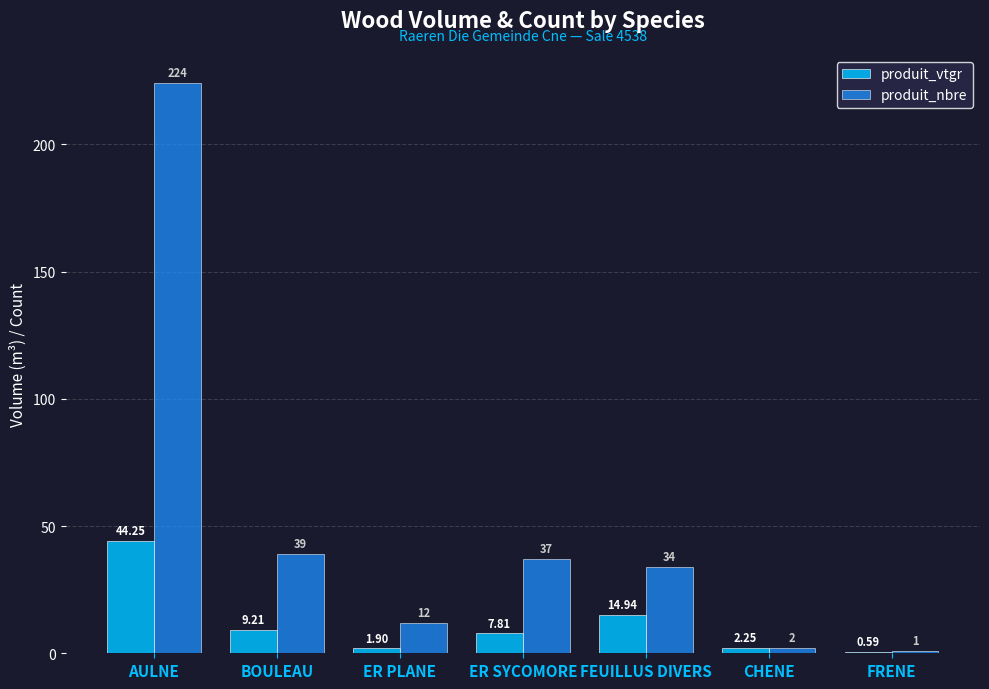

At which label is produit_vtgr closest to 22?

FEUILLUS DIVERS